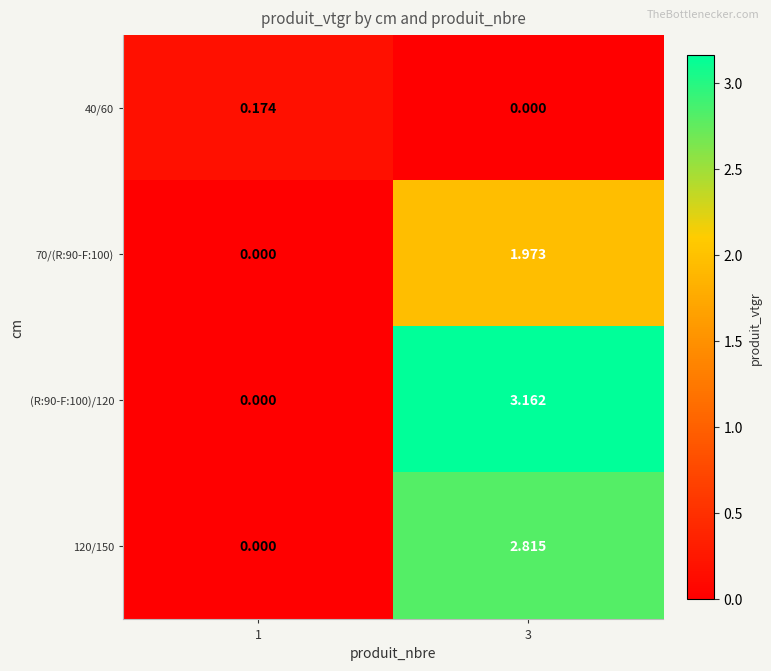

Is the value of 70/(R:90-F:100) at 3 greater than the value of 120/150 at 3?

No